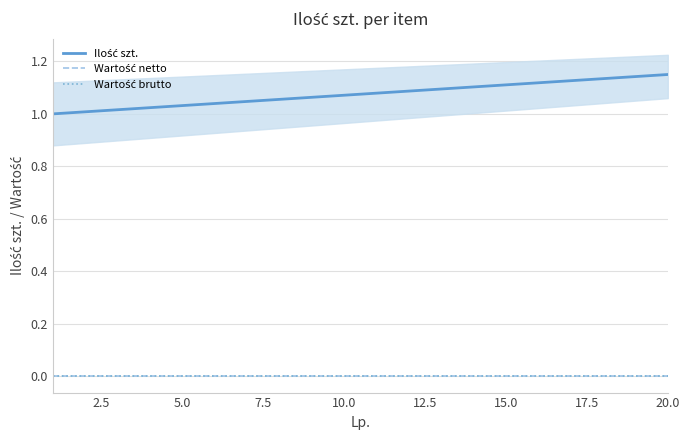

True or false: Wartość brutto and Ilość szt. cross at least once.

False